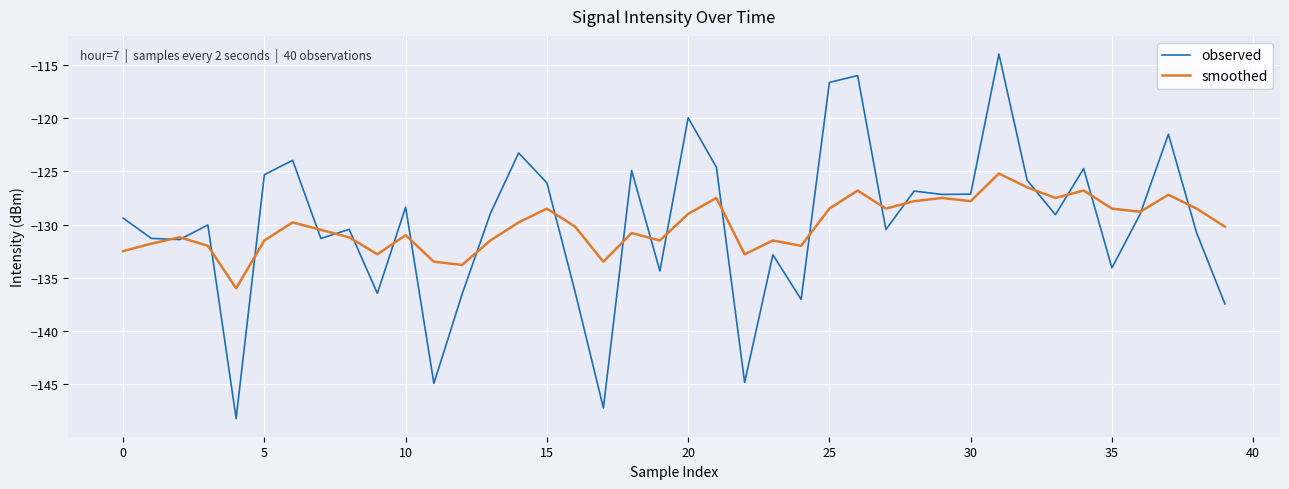

What is the highest value of the smoothed series?

-125.2